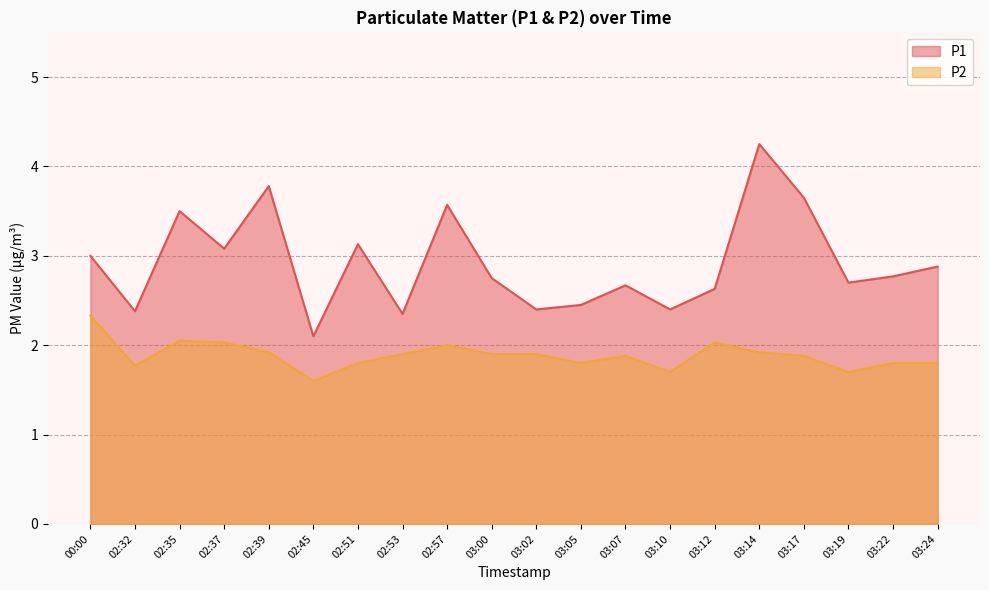

True or false: P2 has more than 1 interior local peaks.

True